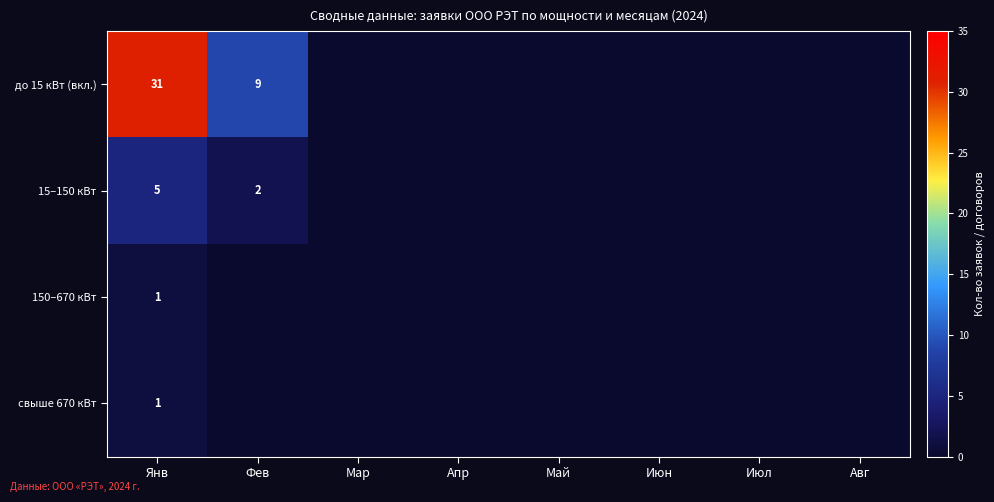

Between Апр and Авг, which is larger?

Апр